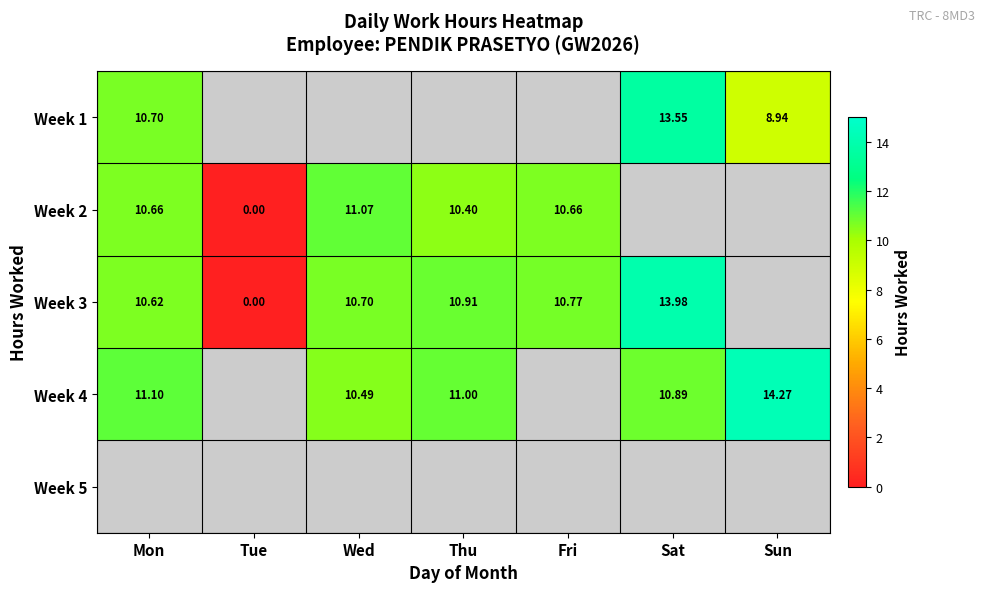

At which category does the chart reach its peak across all series?

Sun